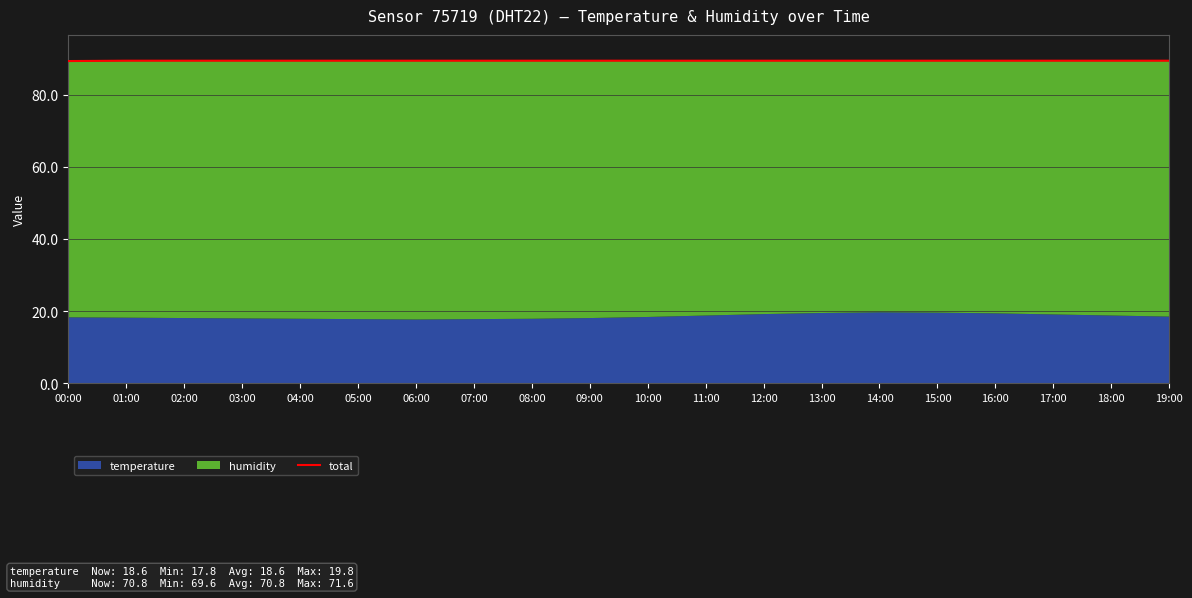

List the labels in order of value, smallest first.

00:00, 01:00, 06:00, 12:00, 14:00, 02:00, 03:00, 04:00, 05:00, 07:00, 08:00, 09:00, 10:00, 11:00, 13:00, 15:00, 16:00, 17:00, 18:00, 19:00